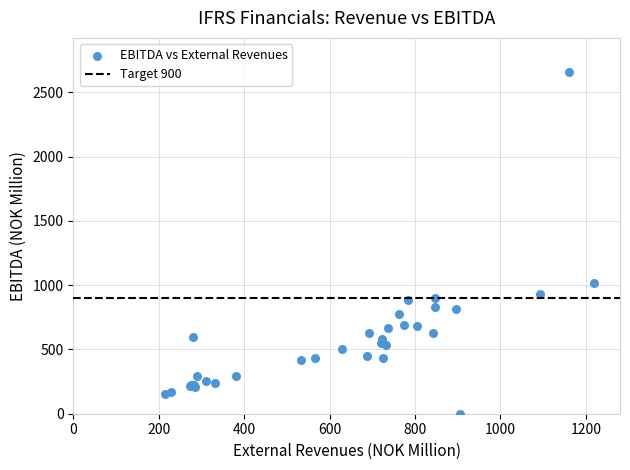

What Y value in the scatter plot is closest to 1330?

1016.0